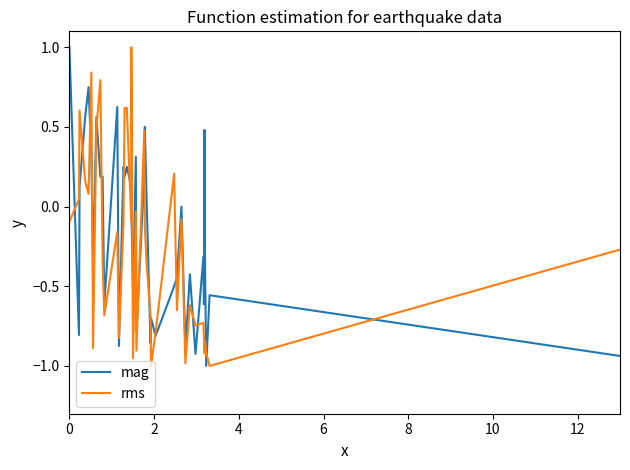

How many positive values does the rms series have?

12